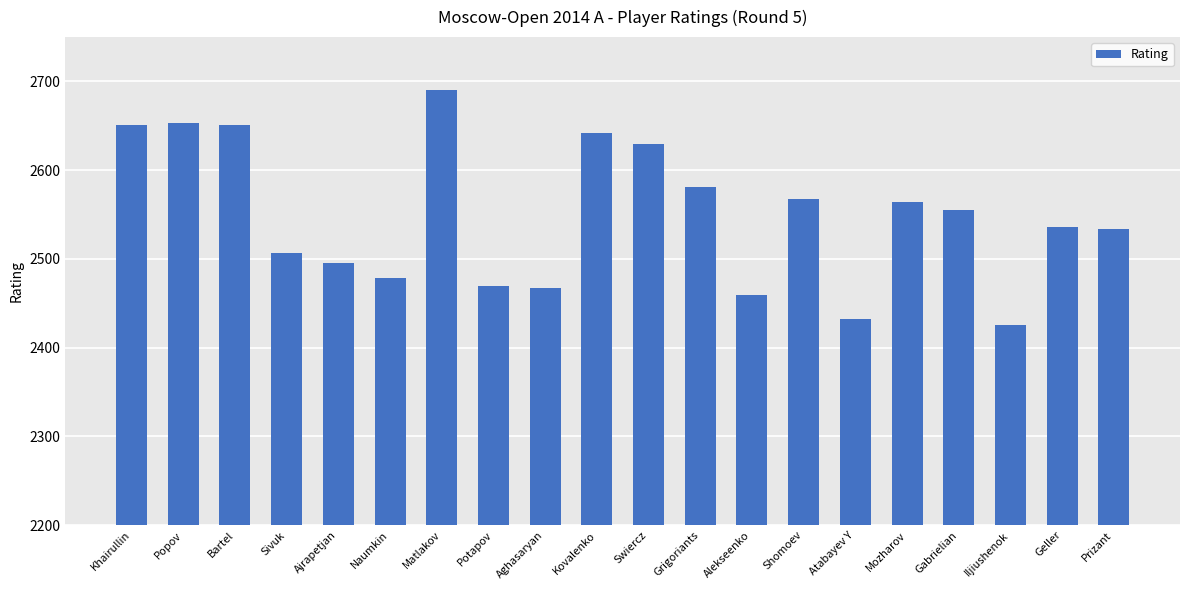

What is the smallest value displayed?

2426